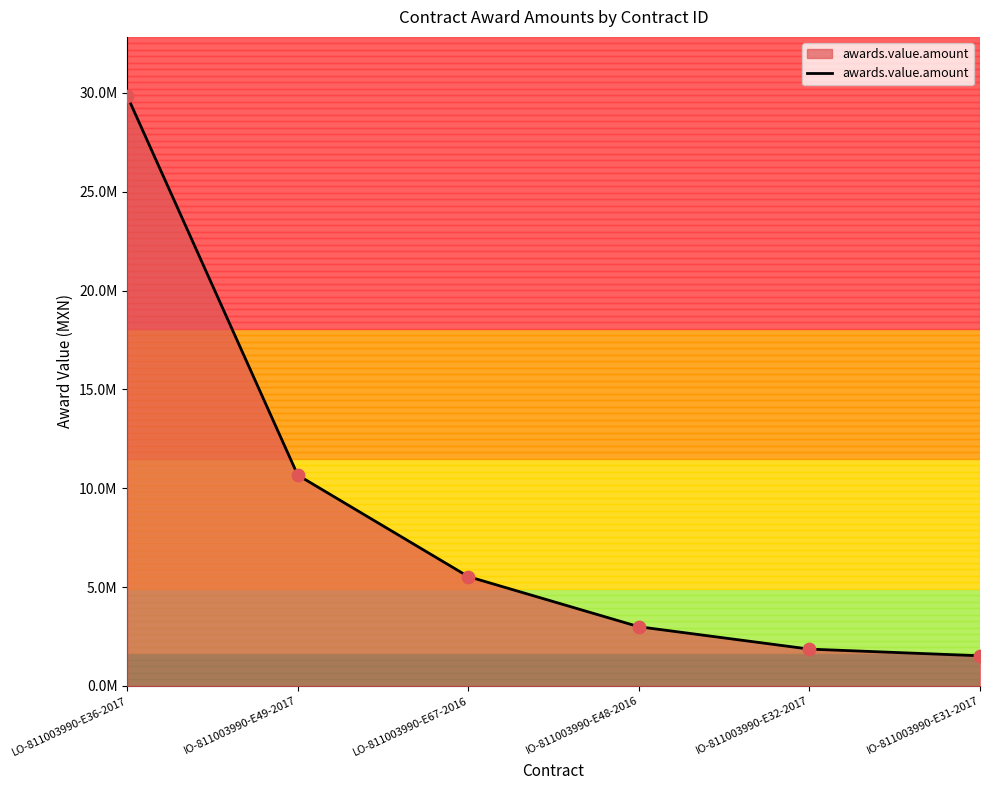

Does the chart have visible grid lines?

No